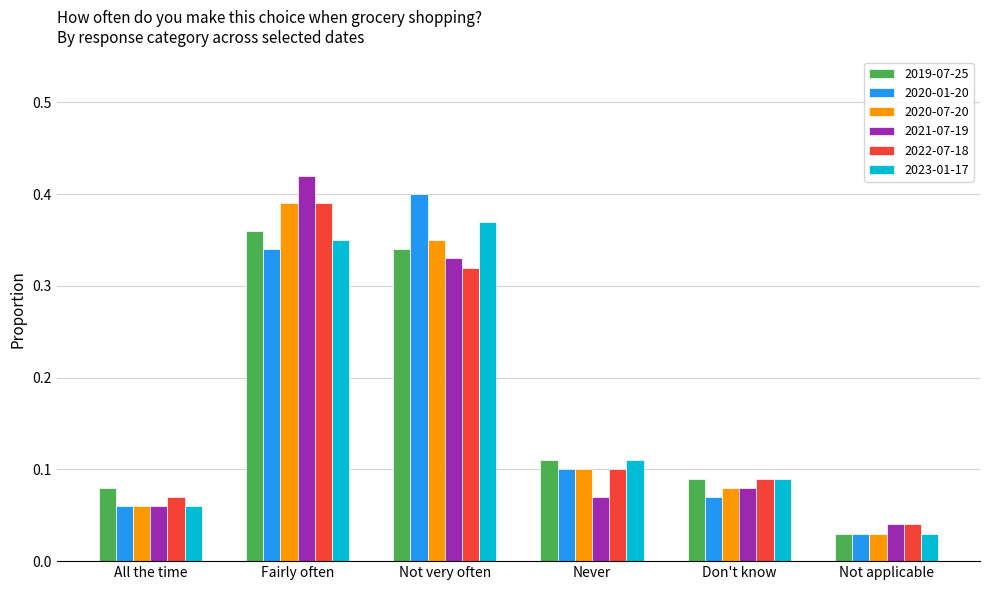

At which label is 2019-07-25 closest to 0?

Not applicable